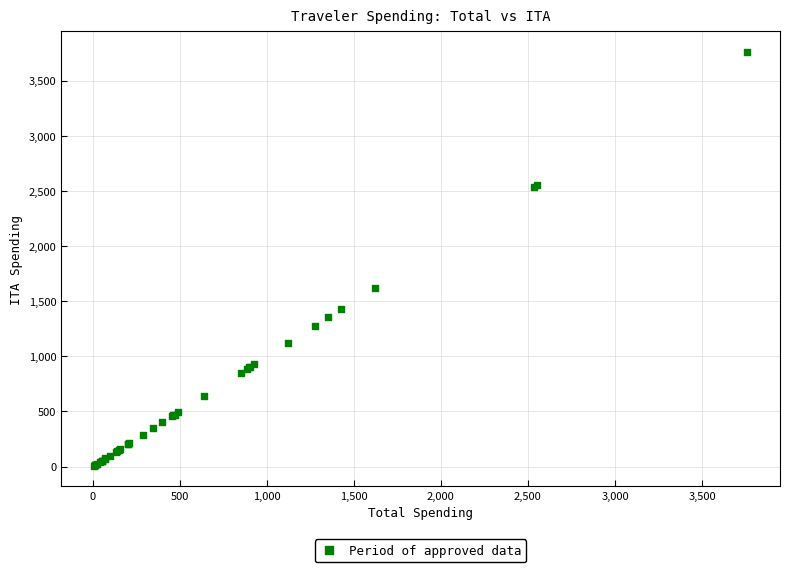

What Y value in the scatter plot is closest to 1883?

1621.7